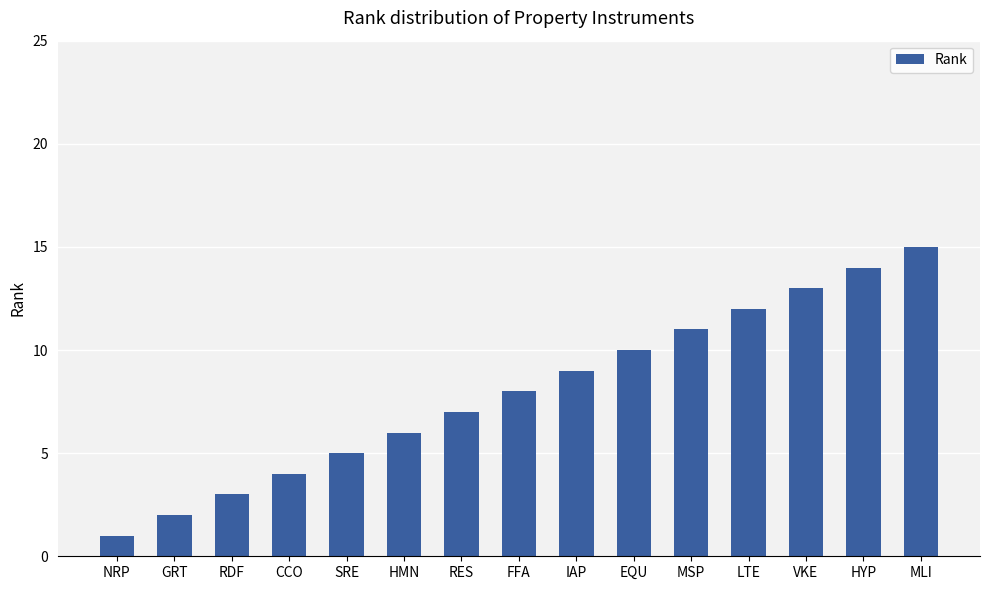

Count the number of data series in this chart.

1